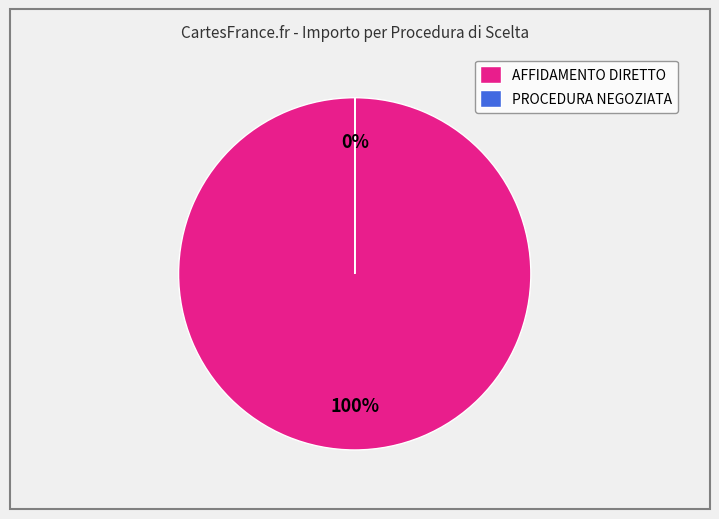

What is the majority slice?

AFFIDAMENTO DIRETTO